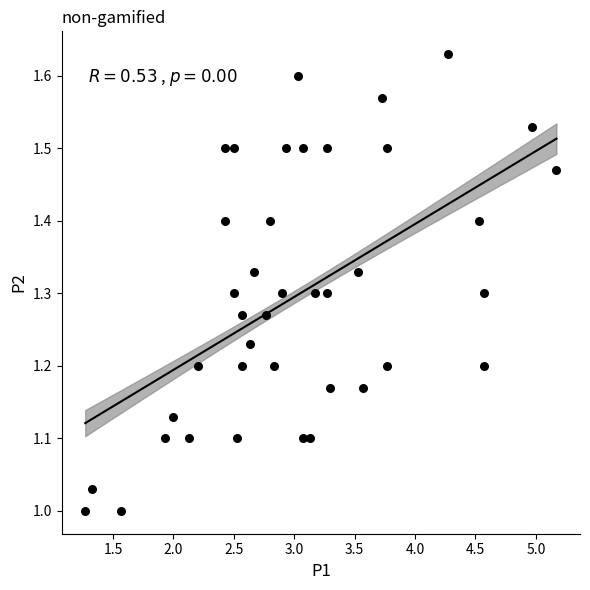

What is the range of Y values (max minus min)?

0.6